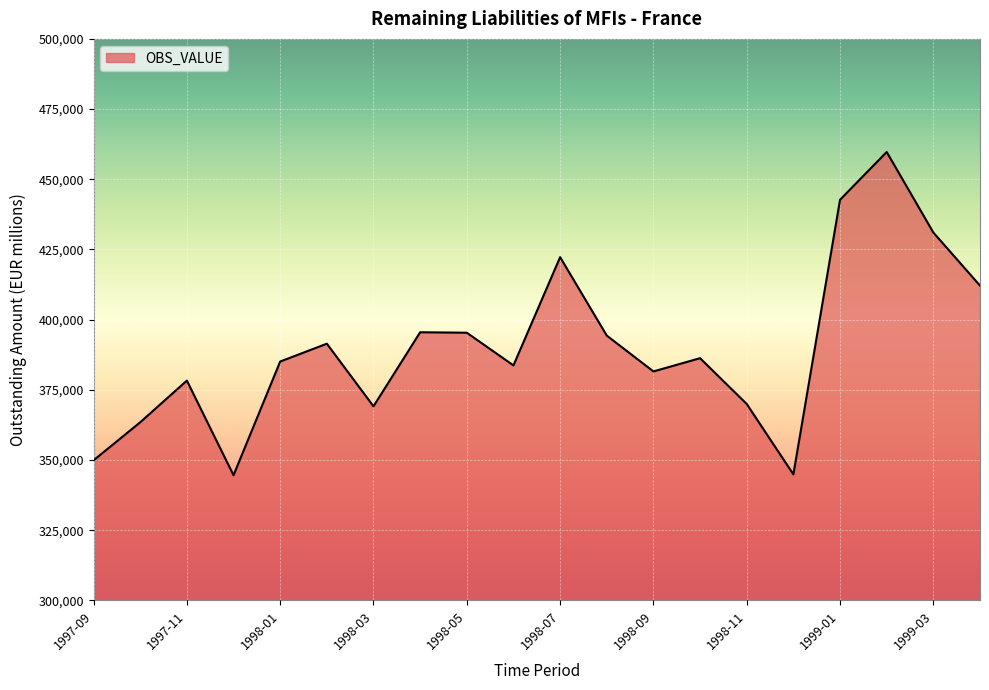

What is the greatest value displayed?

459716